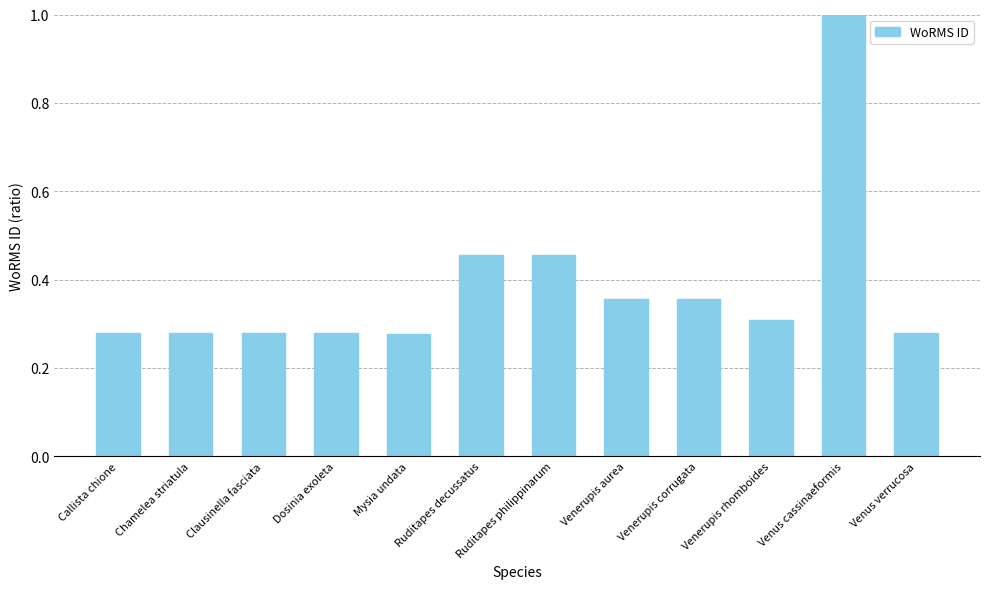

The value at Venus verrucosa is 0.5. True or false?

False